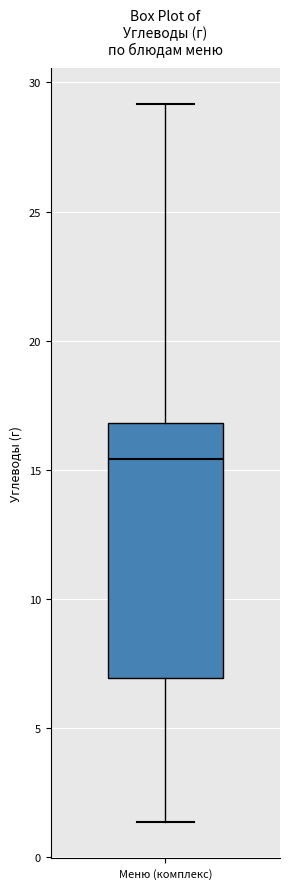

Where does the upper whisker of the box for Меню (комплекс) end on the y-axis? The values are not printed on the chart, so give them approximately, as read against the axis.

29.0